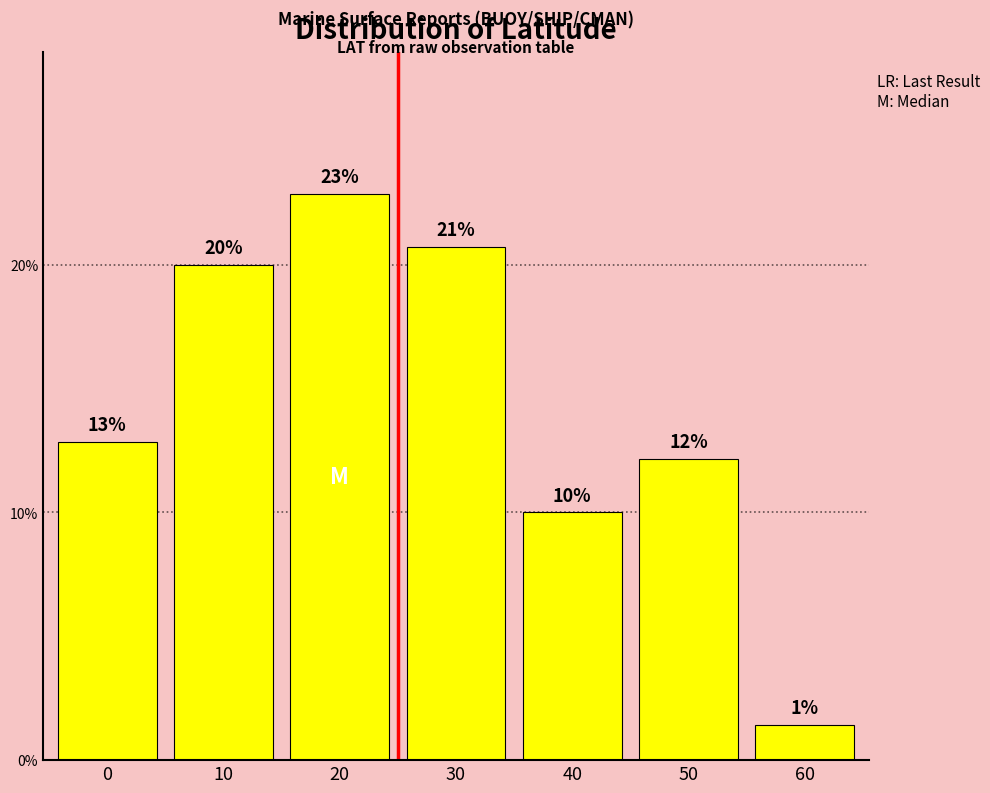

Are the bars horizontal?

No